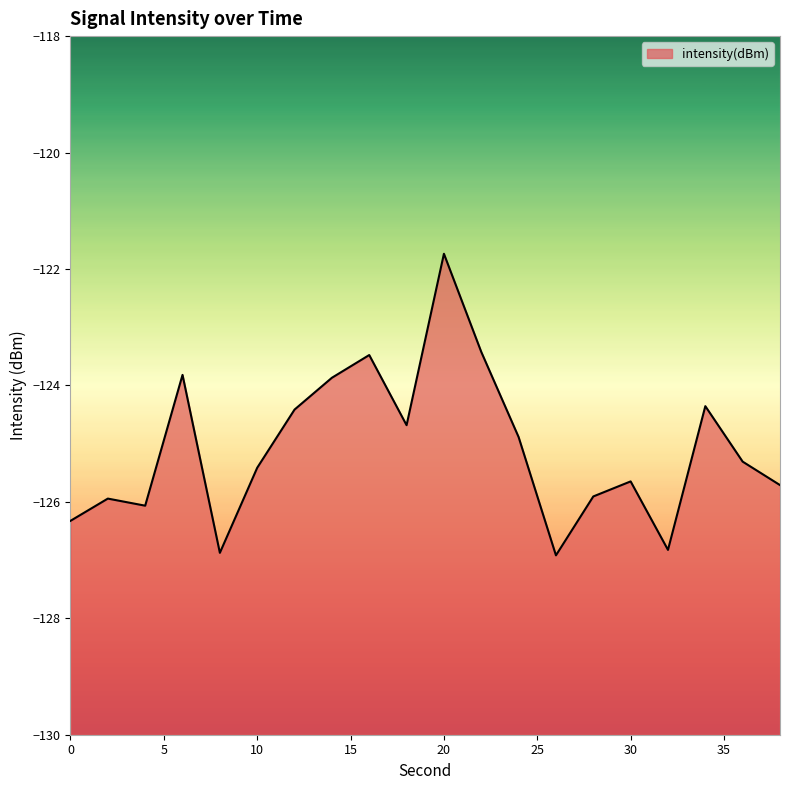

What is the difference between the maximum and minimum values?

5.2